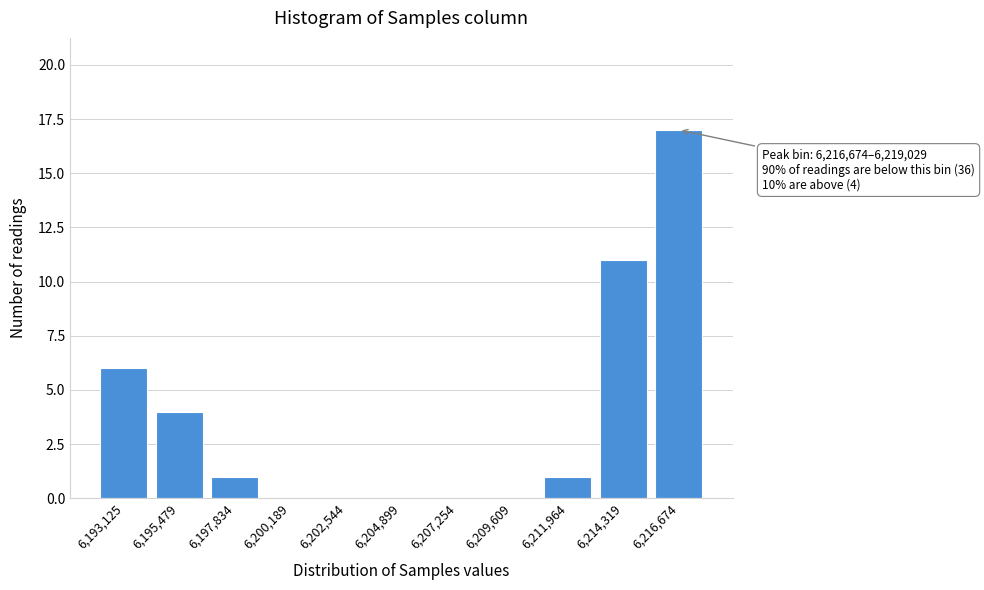

Reading right to left, list all the values displayed in this chart.

6,216,674=17	6,214,319=11	6,211,964=1	6,209,609=0	6,207,254=0	6,204,899=0	6,202,544=0	6,200,189=0	6,197,834=1	6,195,479=4	6,193,125=6